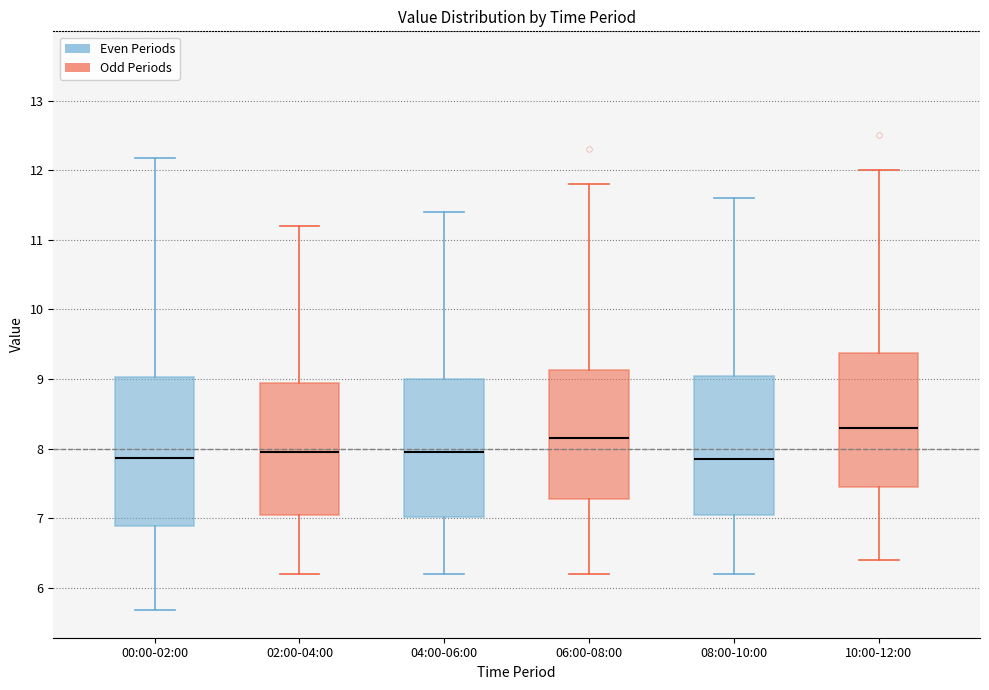

Which box's median line is the highest?

10:00-12:00